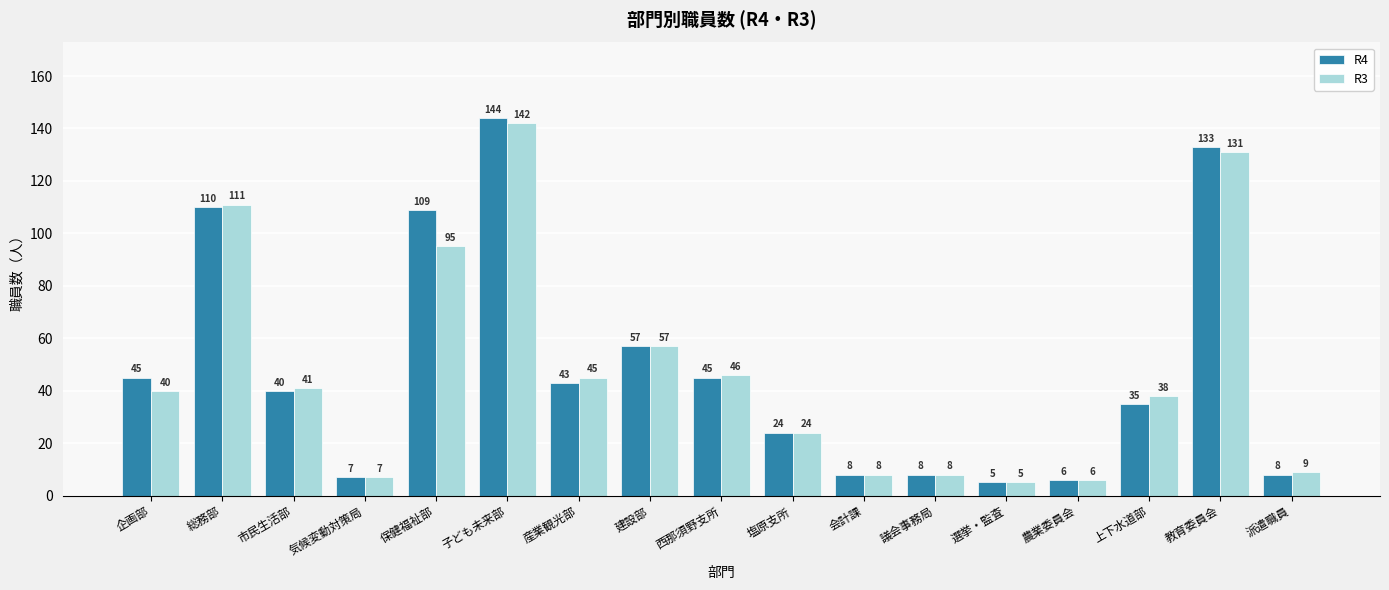

Rank the series by their maximum value, from lowest to highest.

R3, R4